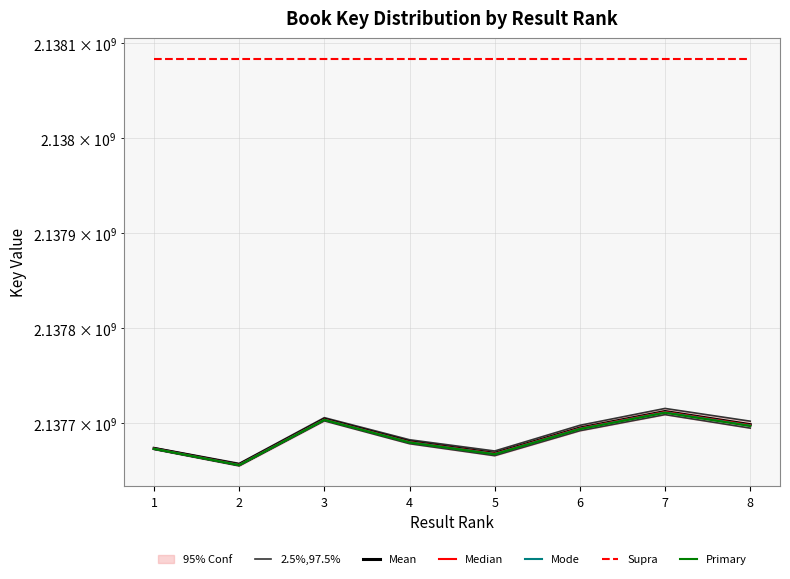

Reading left to right, transcribe all the data shown in this chart.

2.5%,97.5%: 1=2137674416.0	2=2137657790.2	3=2137705967.4	4=2137682727.5	5=2137670890.7	6=2137697912.9	7=2137715677.0	8=2137702267.2
Mean: 1=2137673508.0	2=2137656493.0	3=2137704281.0	4=2137680652.0	5=2137668426.0	6=2137695059.0	7=2137712434.0	8=2137698635.0
Median: 1=2137673371.8	2=2137656298.4	3=2137704028.0	4=2137680340.7	5=2137668056.3	6=2137694630.9	7=2137711947.5	8=2137698090.2
Mode: 1=2137673235.6	2=2137656103.8	3=2137703775.1	4=2137680029.3	5=2137667686.6	6=2137694202.8	7=2137711461.1	8=2137697545.3
Supra: 1=2138084024.3	2=2138084024.3	3=2138084024.3	4=2138084024.3	5=2138084024.3	6=2138084024.3	7=2138084024.3	8=2138084024.3
Primary: 1=2137673144.8	2=2137655974.1	3=2137703606.5	4=2137679821.8	5=2137667440.1	6=2137693917.5	7=2137711136.8	8=2137697182.1